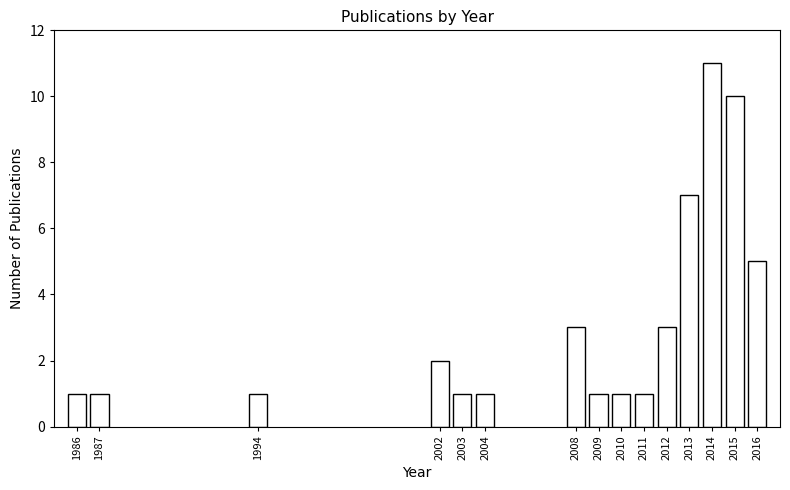

Reading left to right, extract all data points from this chart.

1	1	1	2	1	1	3	1	1	1	3	7	11	10	5